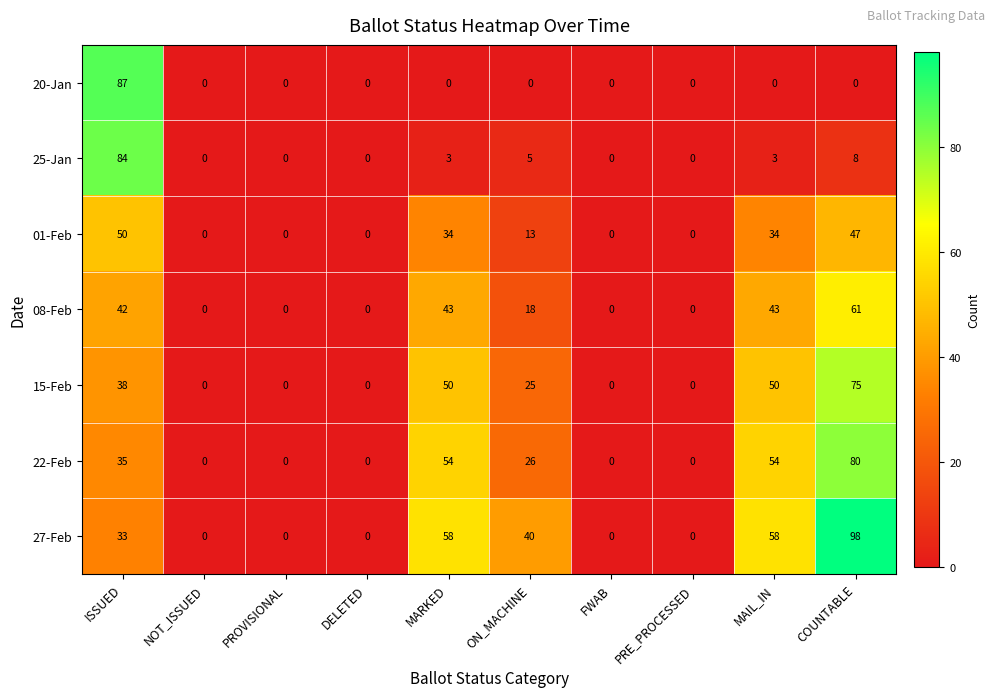

Where does the 25-Jan series first go above 3?

ISSUED